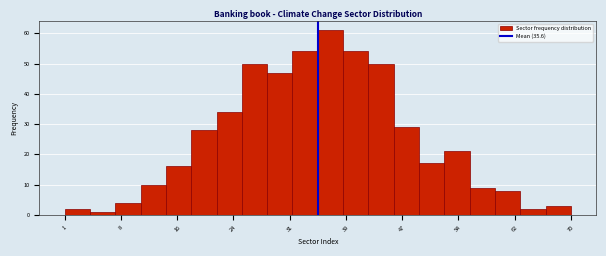

Read against the x-axis, roughly where is the centre of the tallest bar?

37